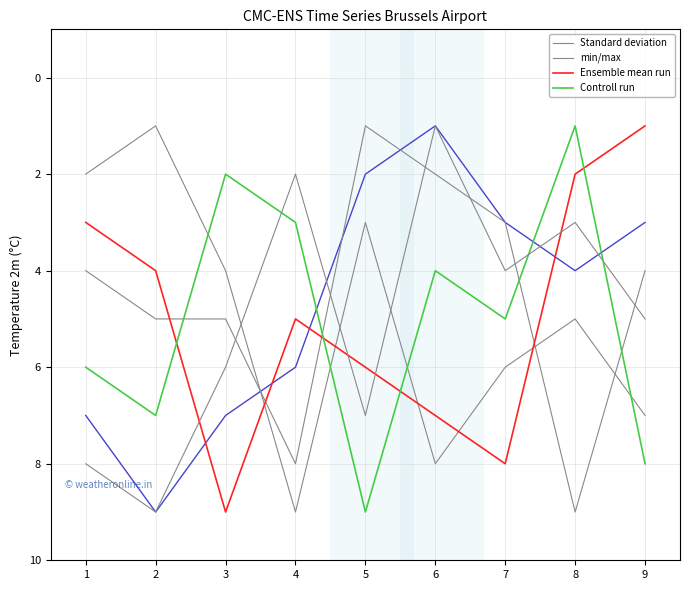

Which series ends up on top after the final intersection of min/max and Standard deviation?

Standard deviation